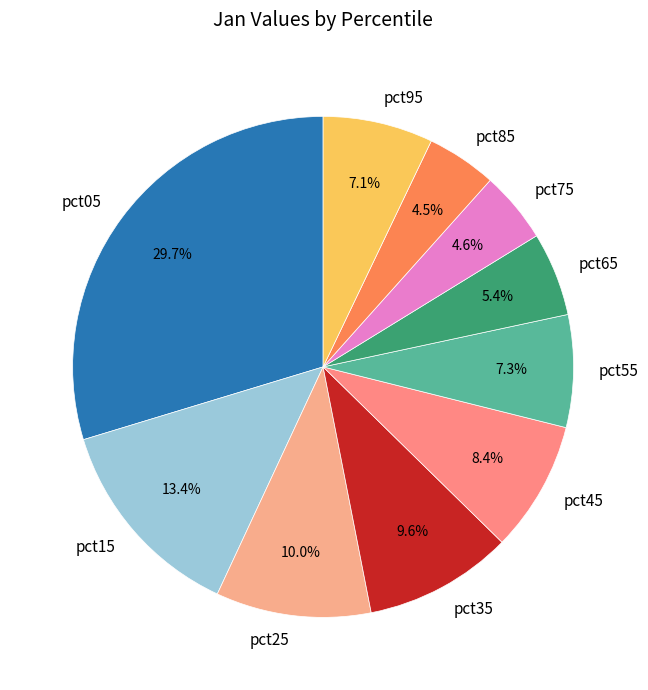

Which category has the biggest portion of the pie?

pct05